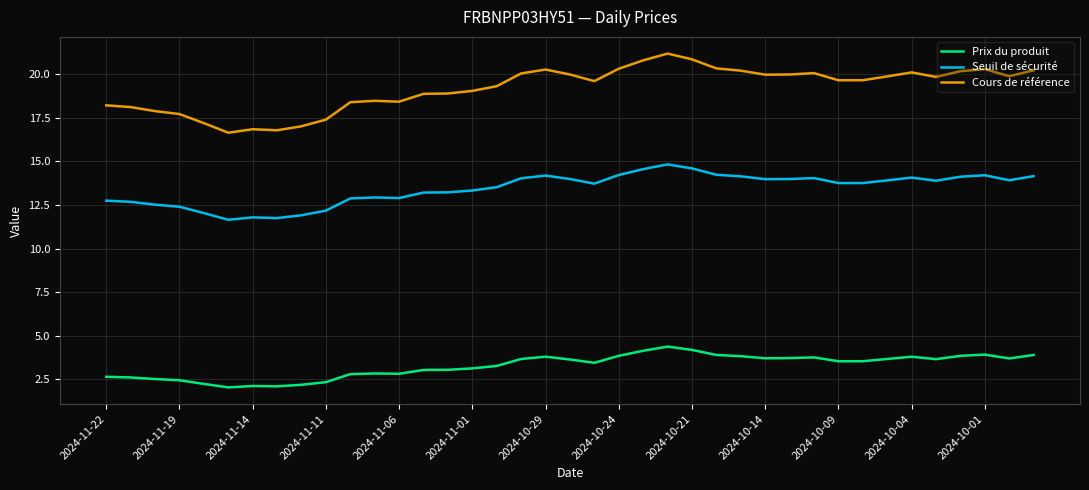

Rank the series by their average value, from highest to lowest.

Cours de référence, Seuil de sécurité, Prix du produit